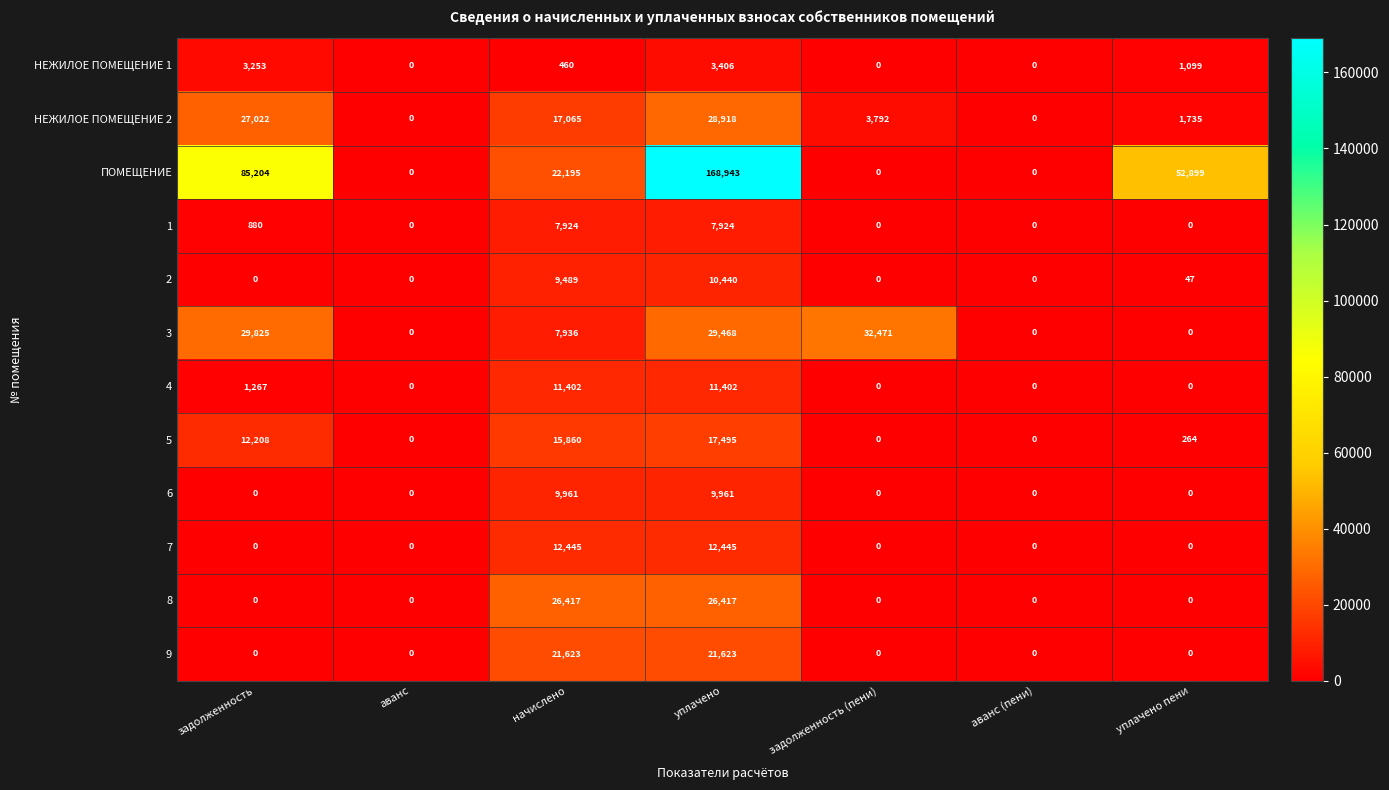

What is the difference between the second highest and second lowest values in the 7 series?

12445